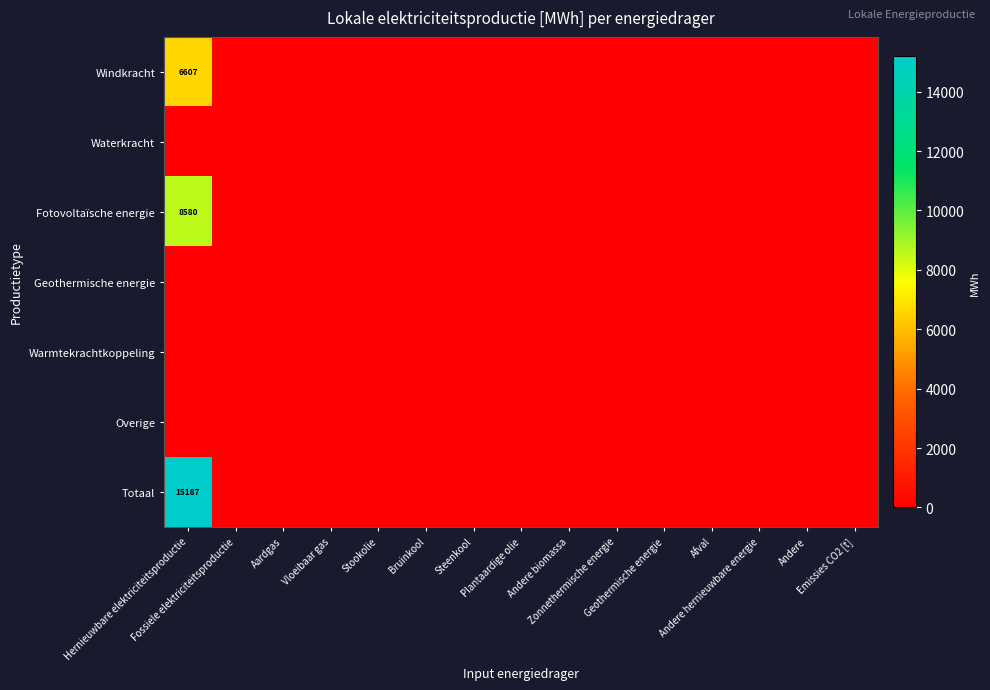

Is the value of Totaal at Andere biomassa greater than the value of Waterkracht at Afval?

No